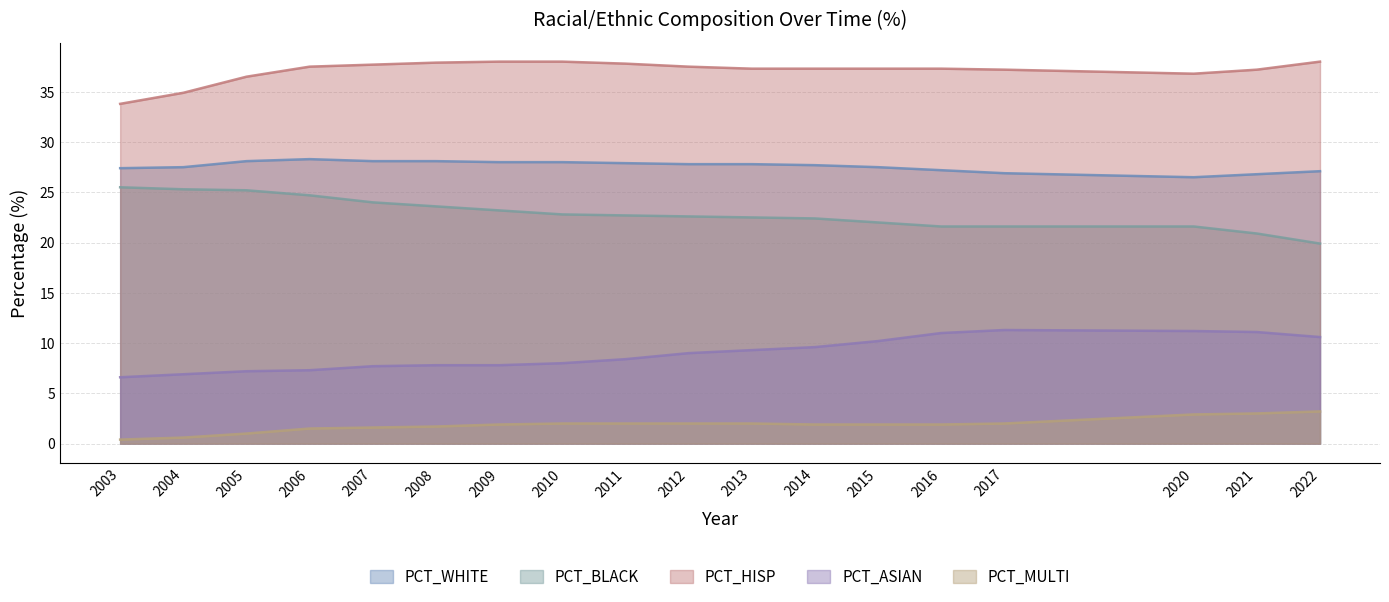

What is the lowest value of the PCT_MULTI series?

0.4